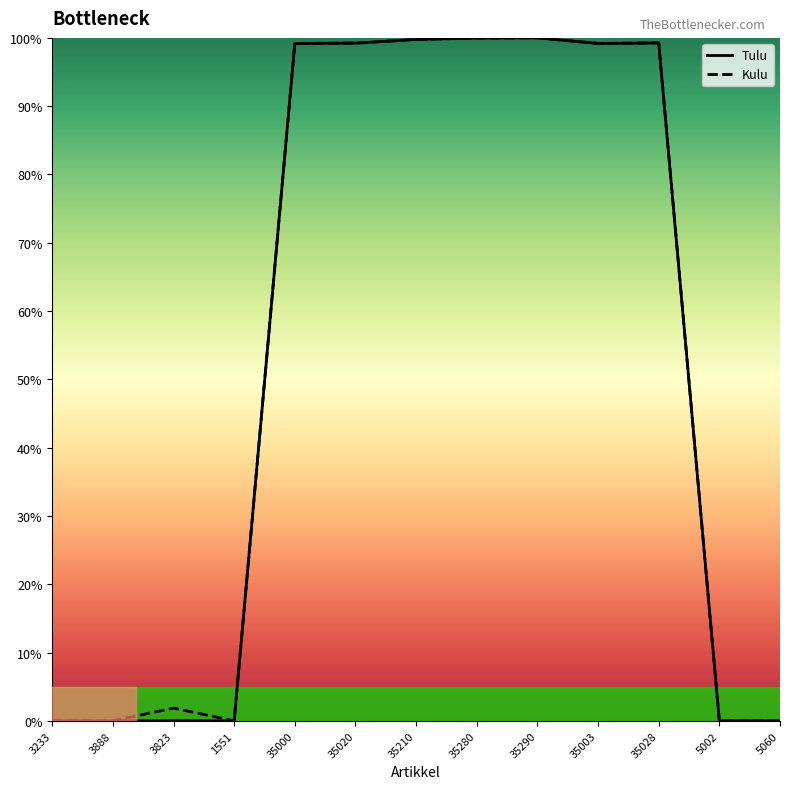

At which category does the chart reach its minimum across all series?

3233